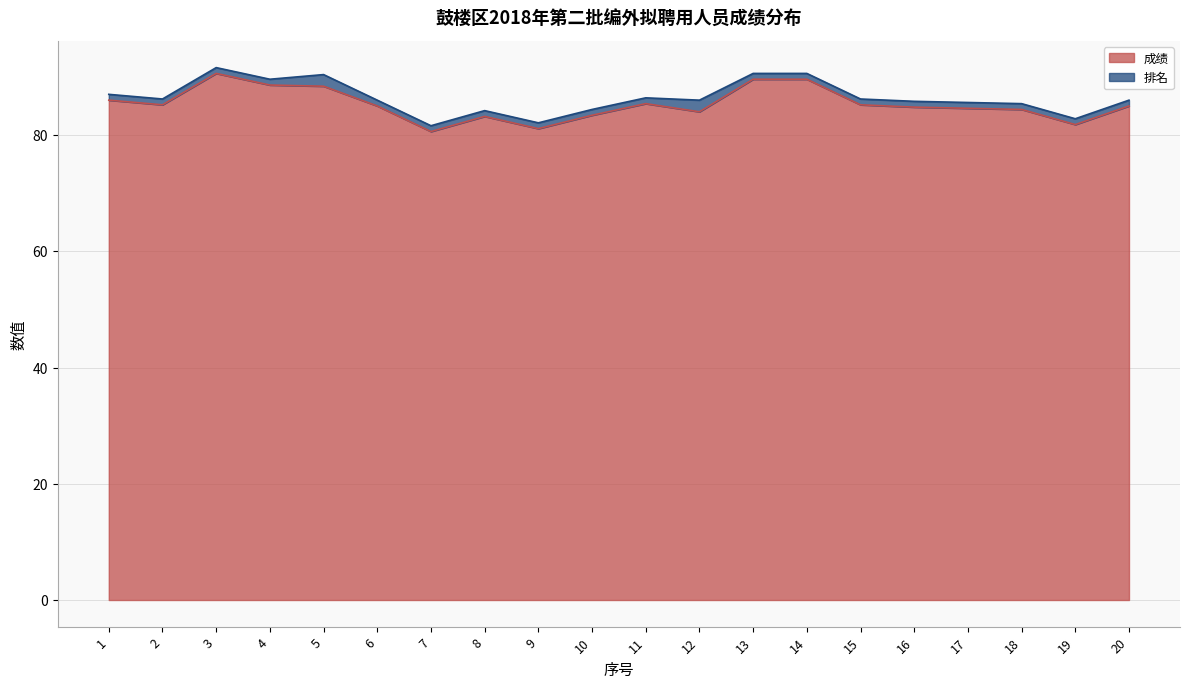

Does the chart have visible grid lines?

Yes